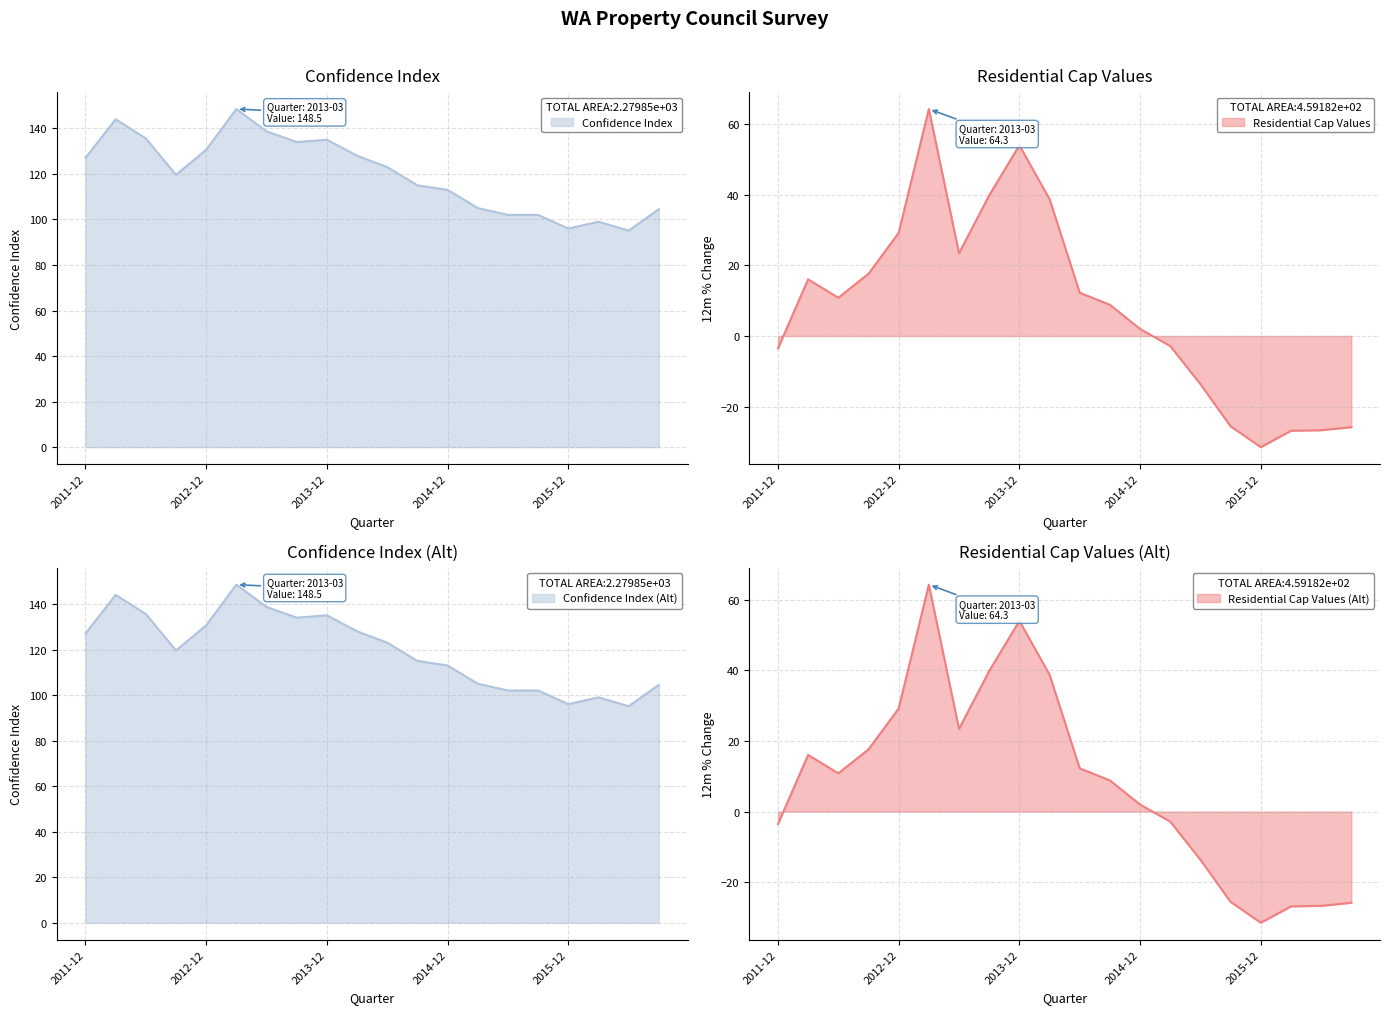

How many interior local valleys does the Confidence Index series have?

4